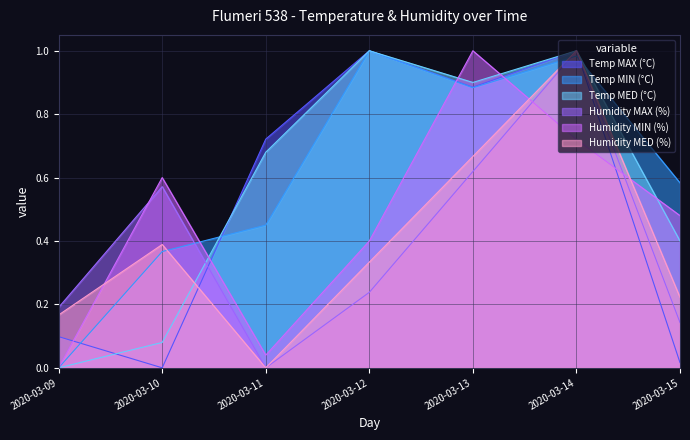

Which series changed the most between 2020-03-11 and 2020-03-13?

Humidity MIN (%)